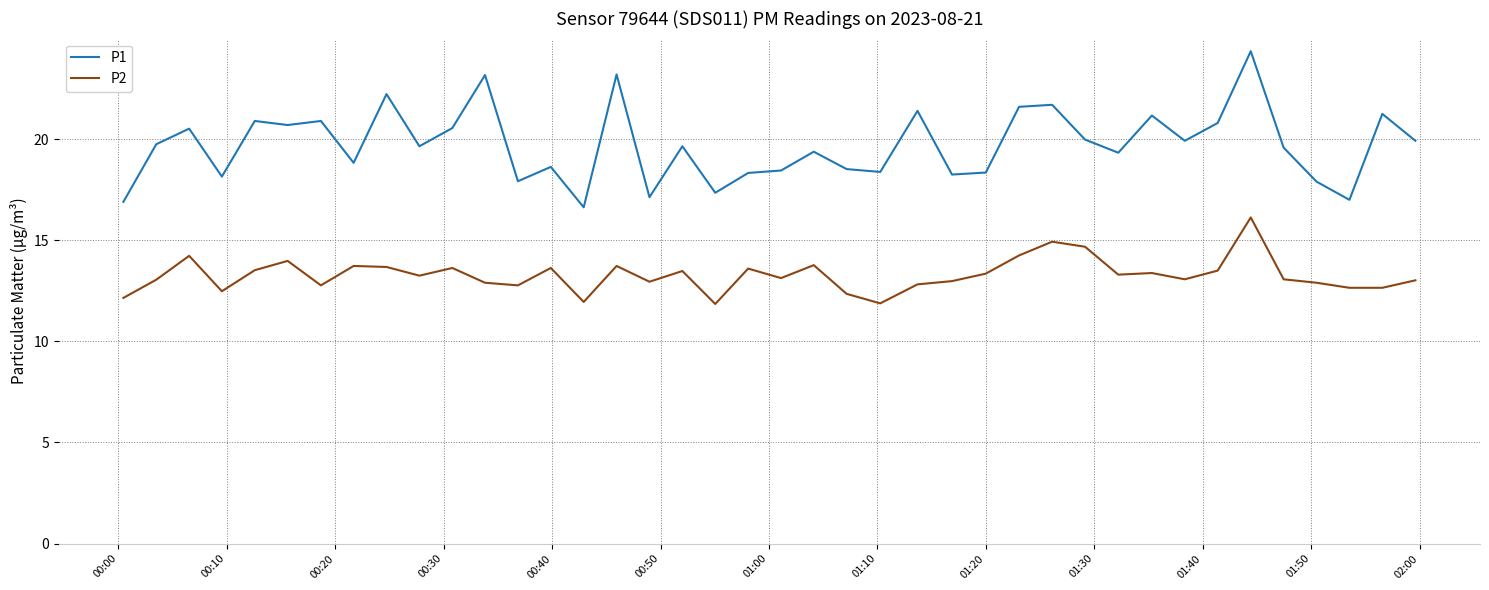

Which series has the largest total across all categories?

P1